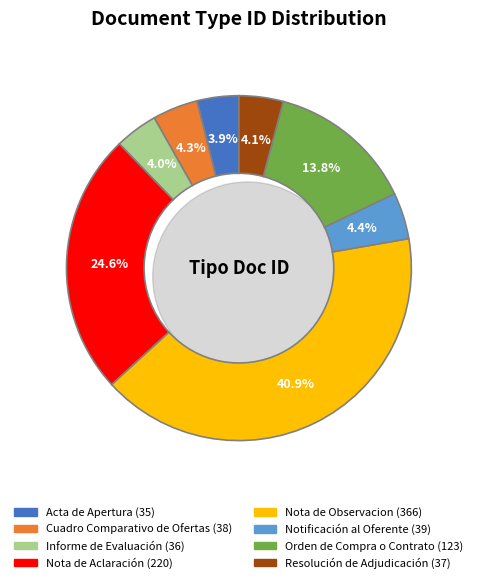

How many segments does this pie chart have?

8